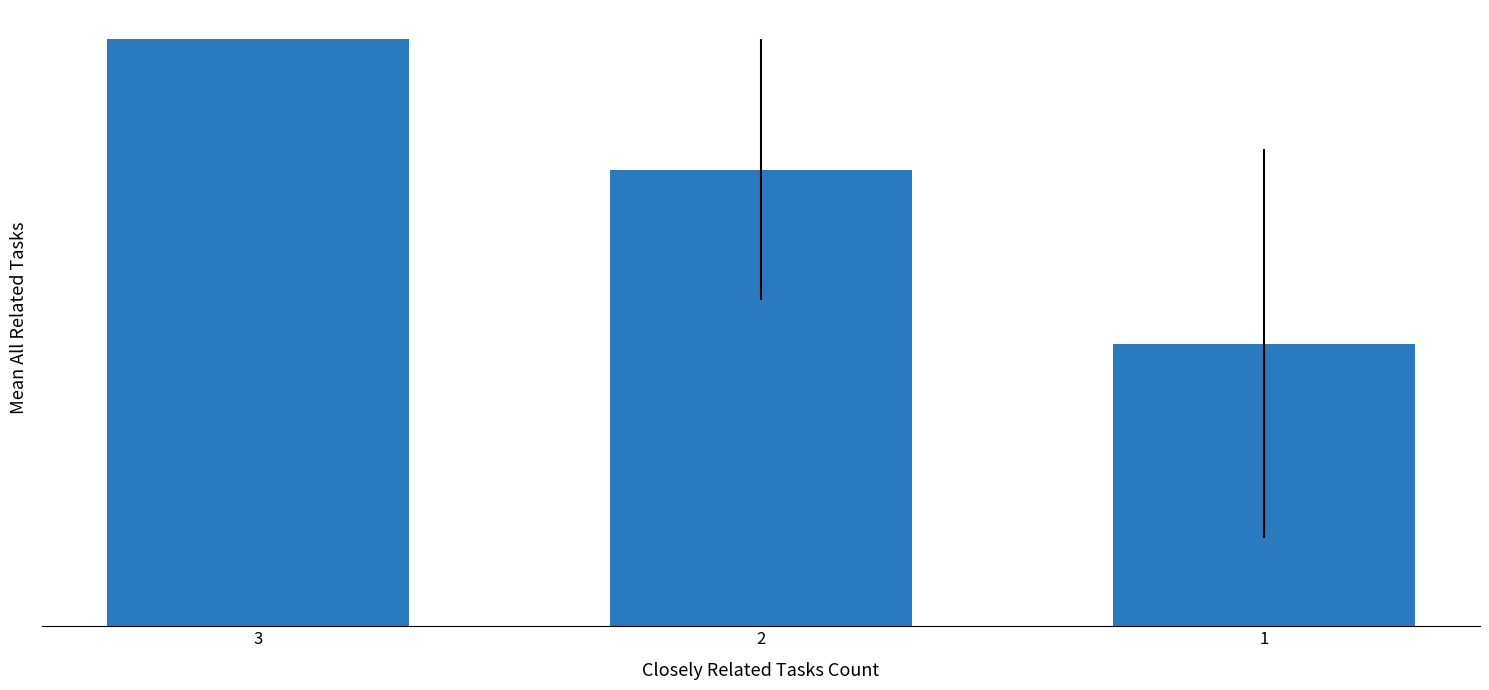

Does the chart contain any negative values?

No